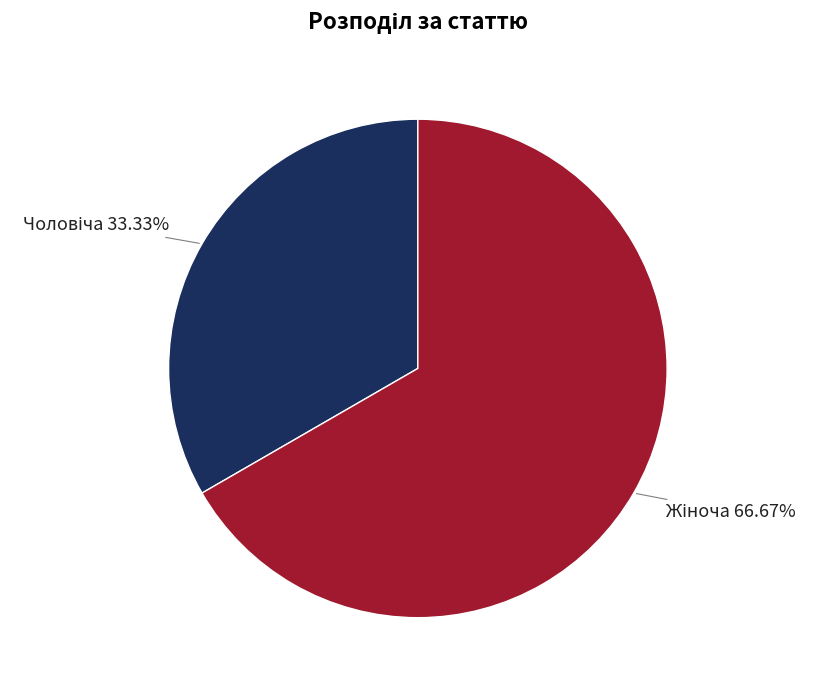

To the nearest percent, what is the difference between the largest and smallest slice percentages?

33%